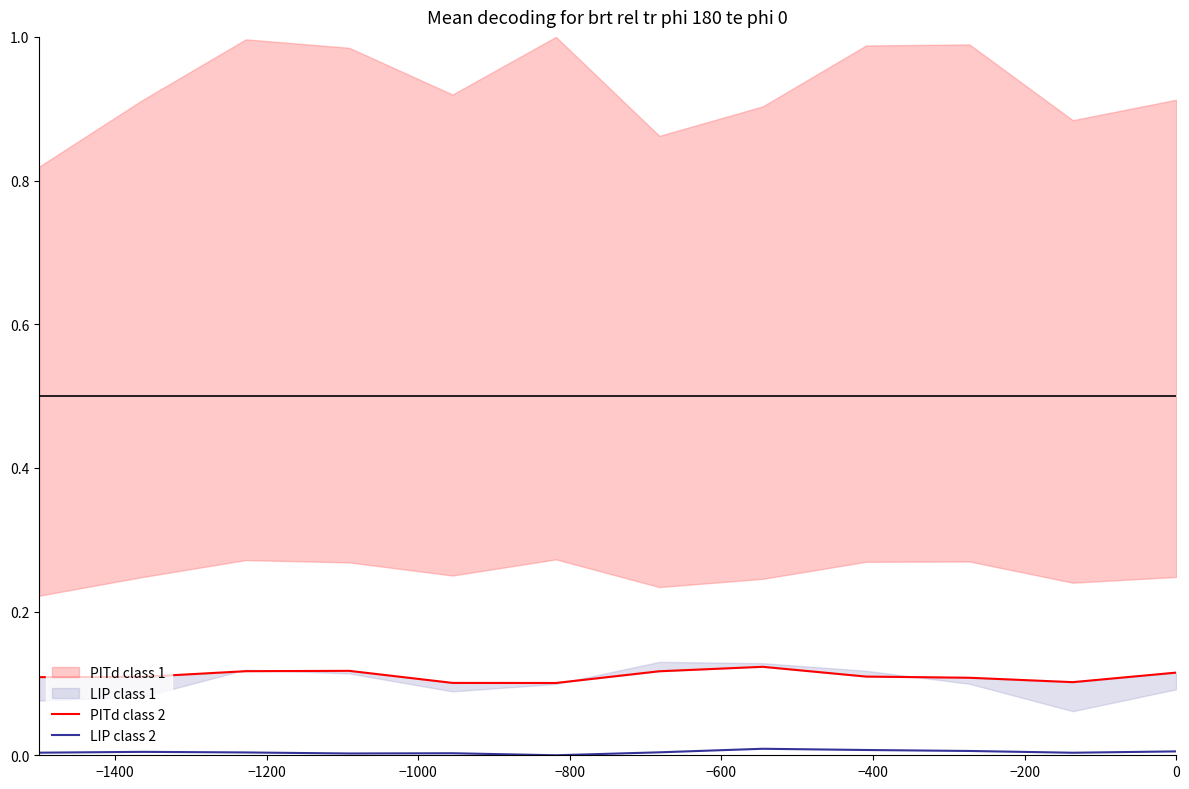

Is it true that LIP class 2 equals 0.0 at −1000?

True